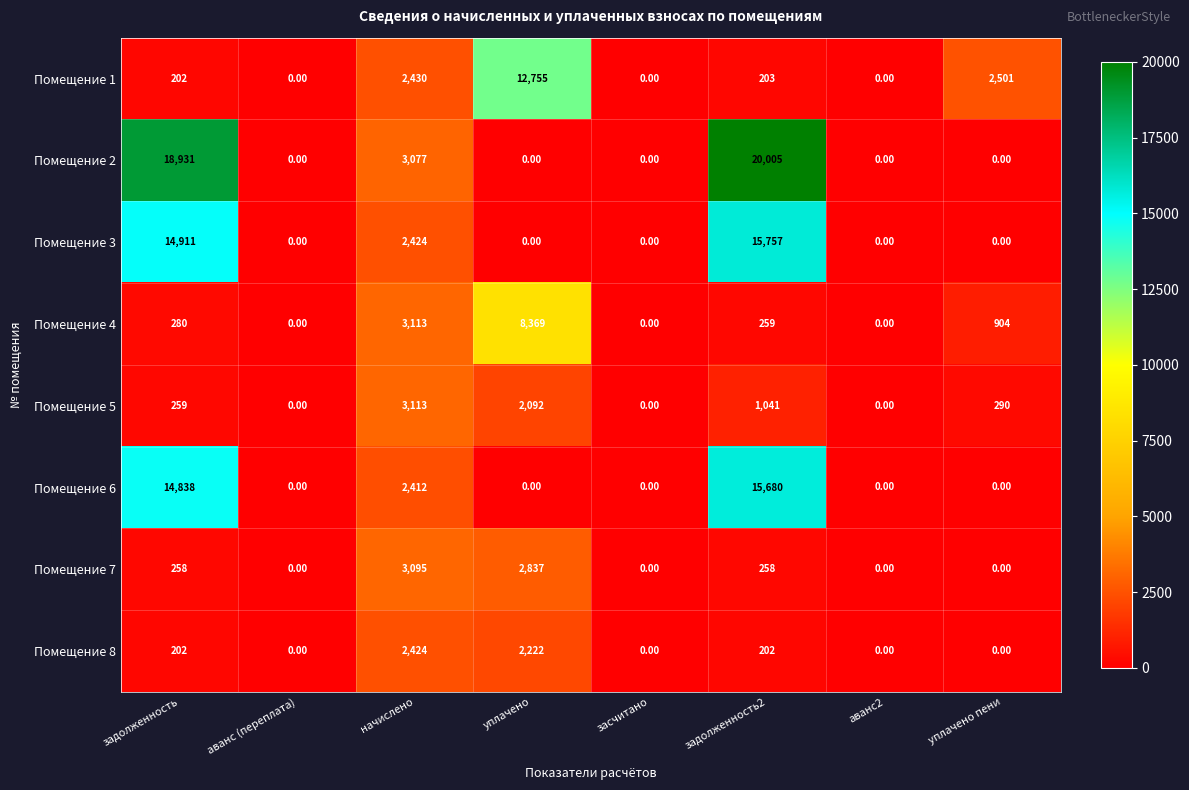

At which category is the sum across all series the highest?

задолженность2